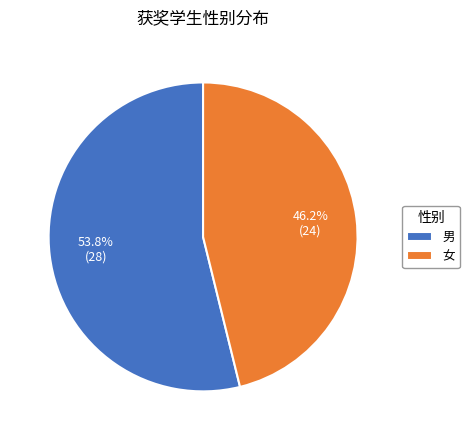

Which has a higher value, 男 or 女?

男